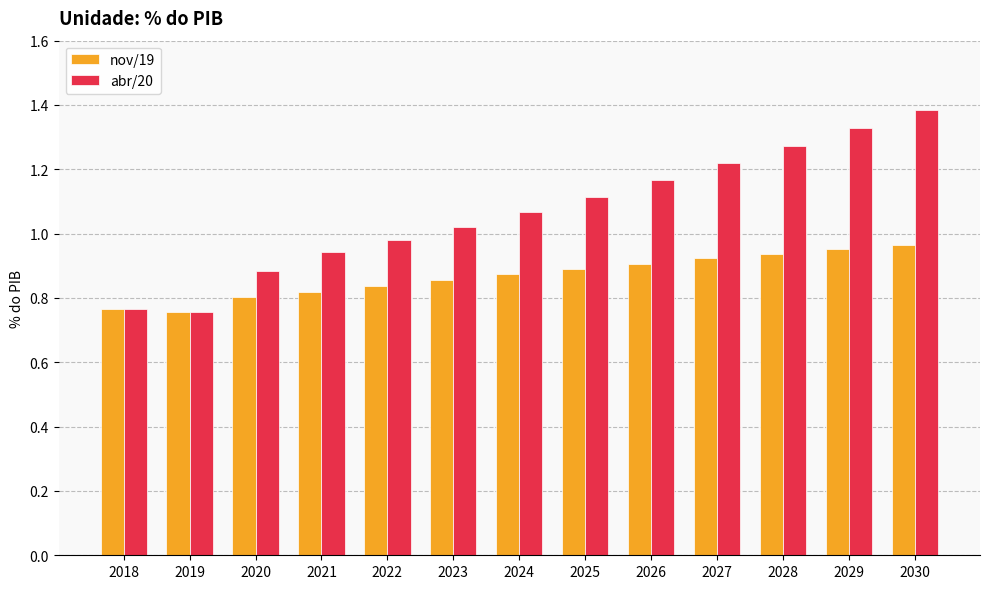

Which series has the widest spread of values?

abr/20